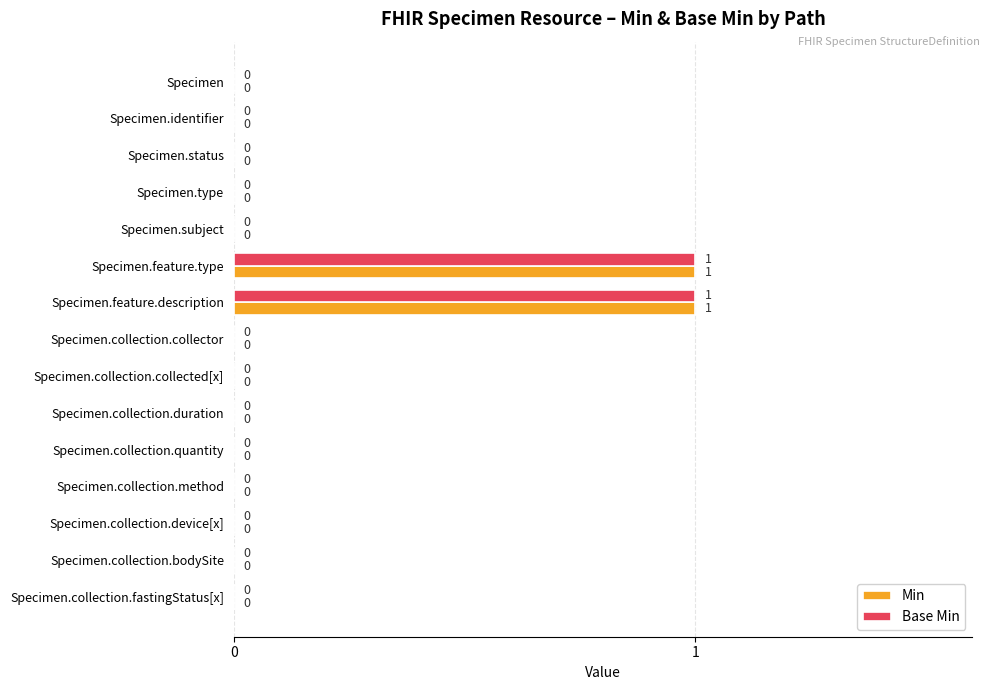

How many Base Min values are between 0 and 1?

15